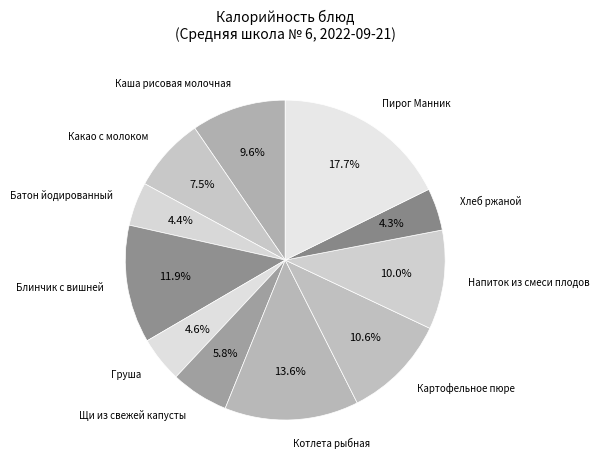

Between Каша рисовая молочная and Какао с молоком, which is larger?

Каша рисовая молочная